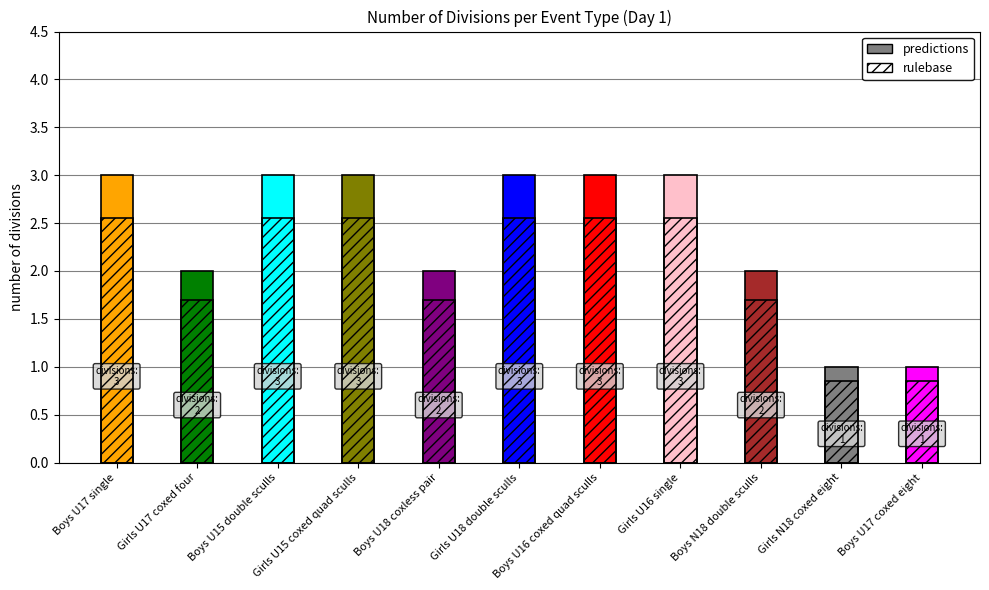

How many categories are shown in the chart?

11